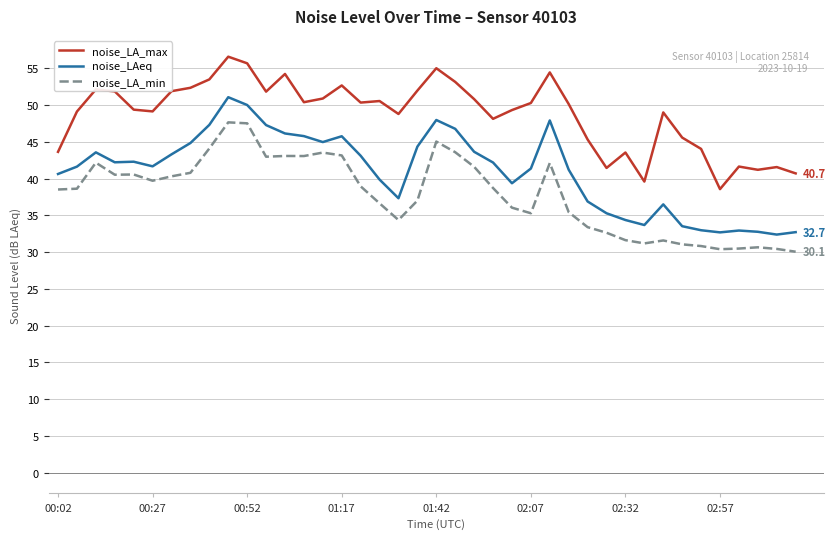

Rank the series by their average value, from lowest to highest.

noise_LA_min, noise_LAeq, noise_LA_max